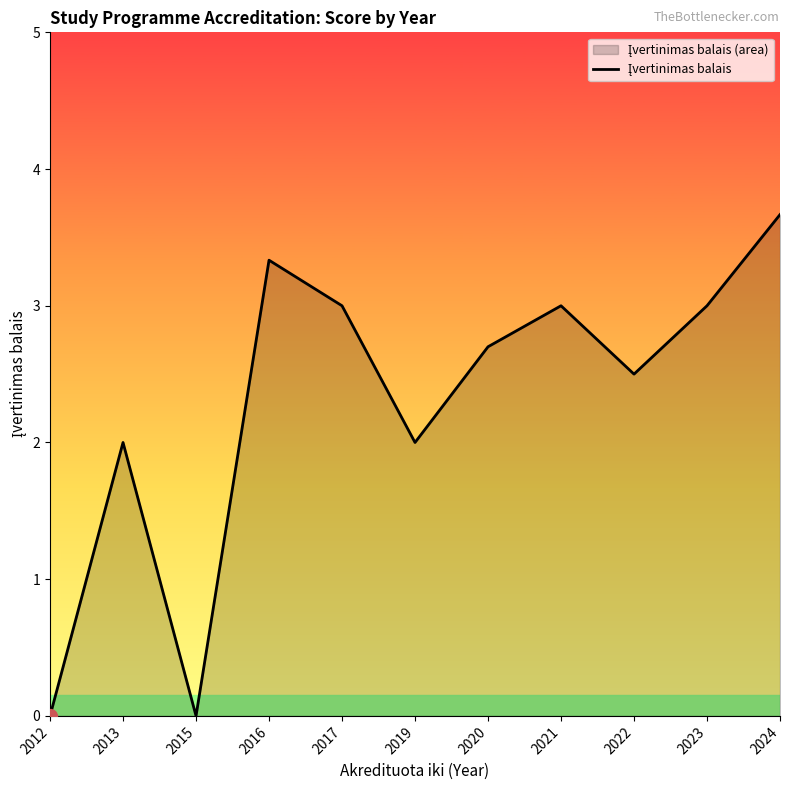

What is the ratio of the value at 2016 to the value at 2024?

0.9